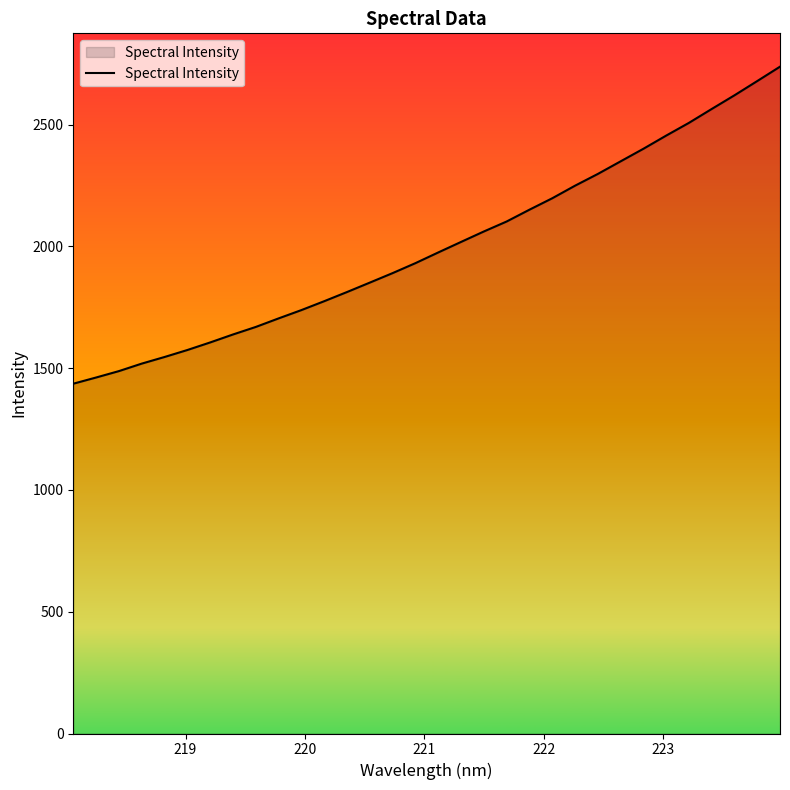

What is the difference between the maximum and minimum values?

1301.7